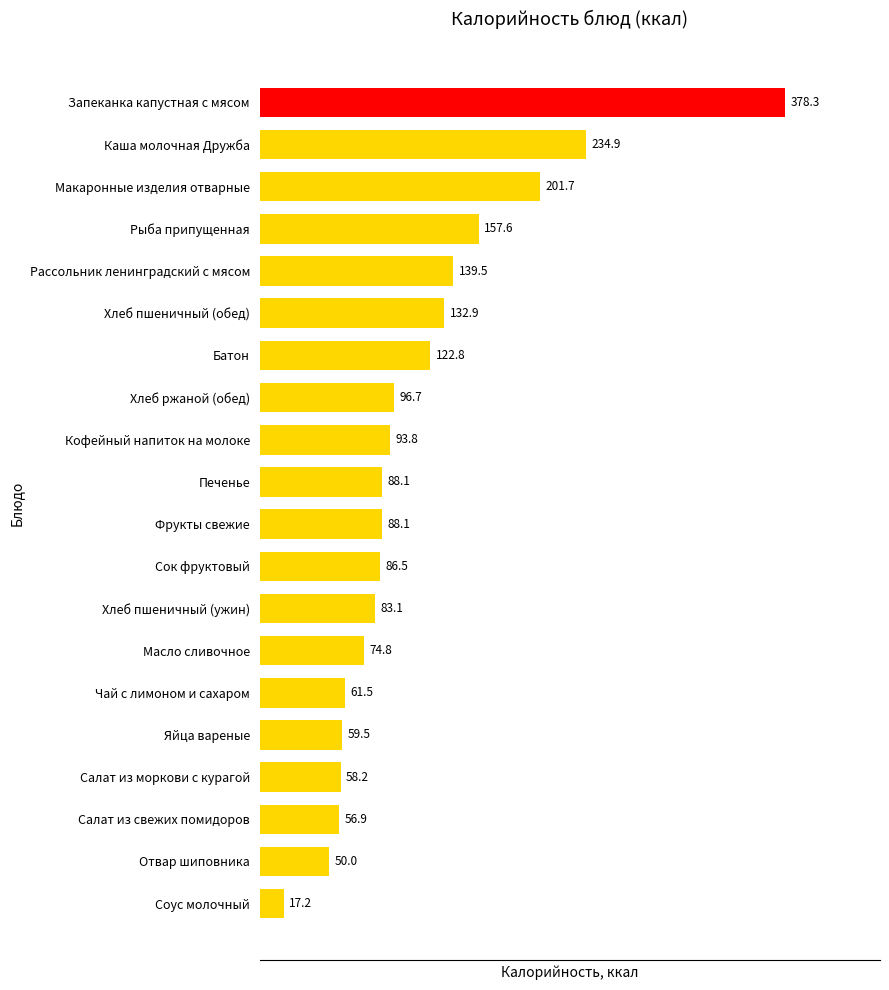

Reading bottom to top, transcribe all the data shown in this chart.

17.2	50.0	56.9	58.2	59.5	61.5	74.8	83.1	86.5	88.1	88.1	93.8	96.7	122.8	132.9	139.5	157.6	201.7	234.9	378.3